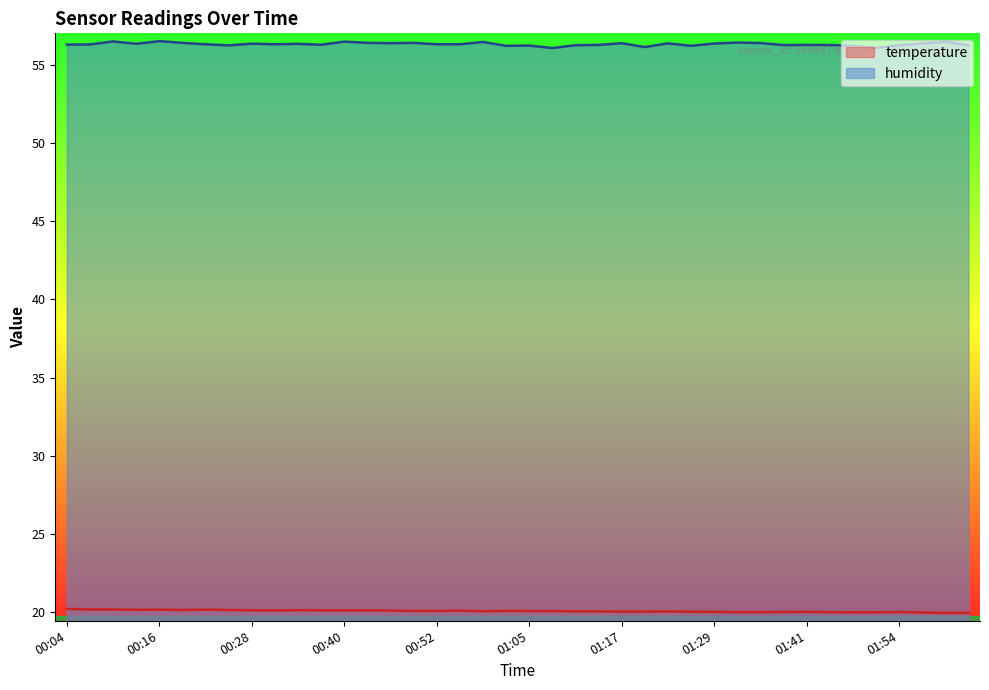

The temperature series shows 20.2 at 00:10. True or false?

True